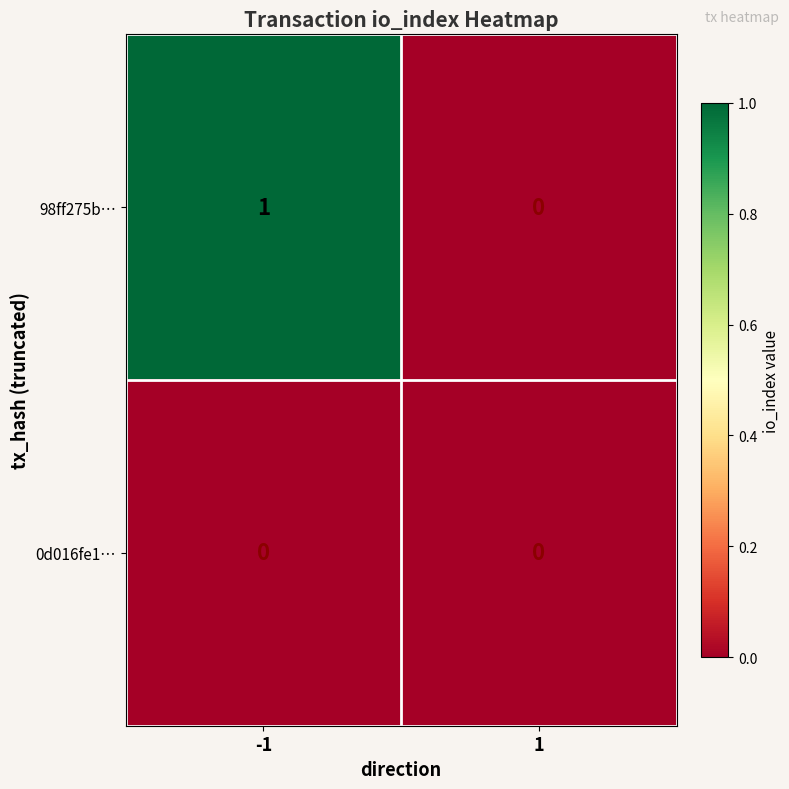

Between -1 and 1, which series saw the biggest shift?

98ff275b…